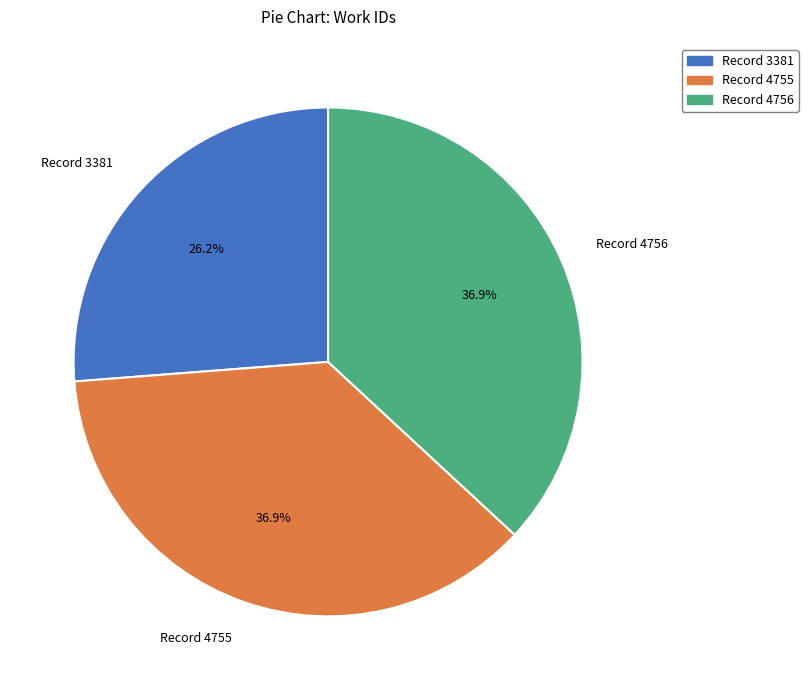

To the nearest percent, what is the average slice percentage?

33%